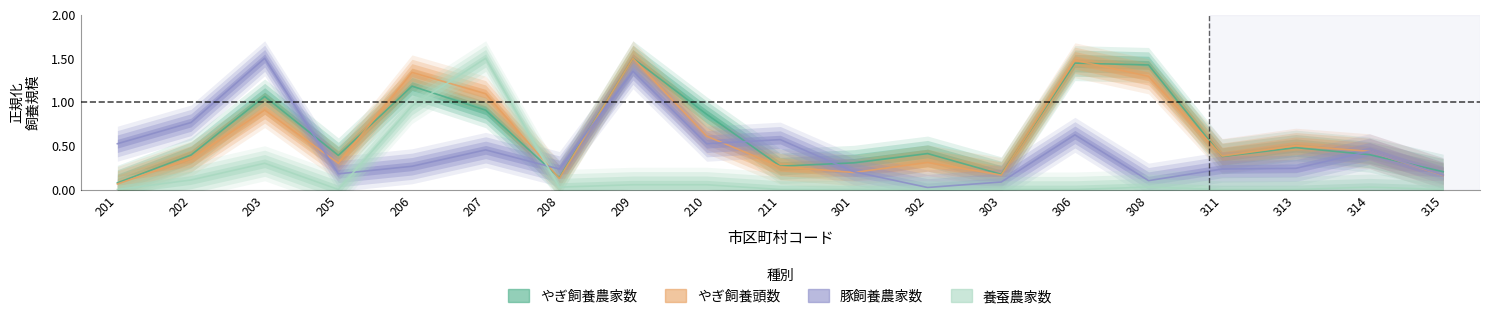

Which series has the largest total across all categories?

やぎ飼養農家数